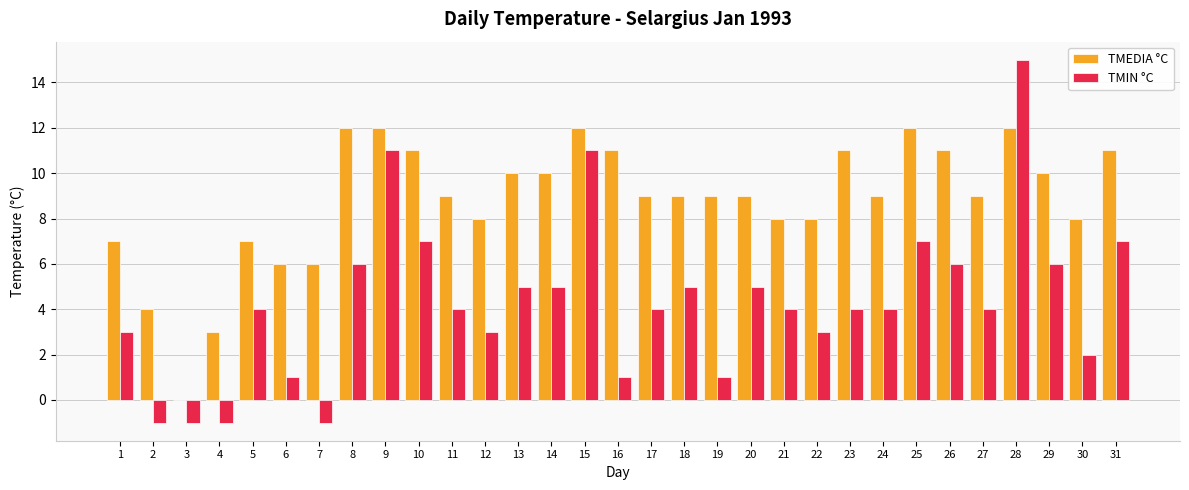

What value does the TMEDIA °C series have at 31, to the nearest 10?

10